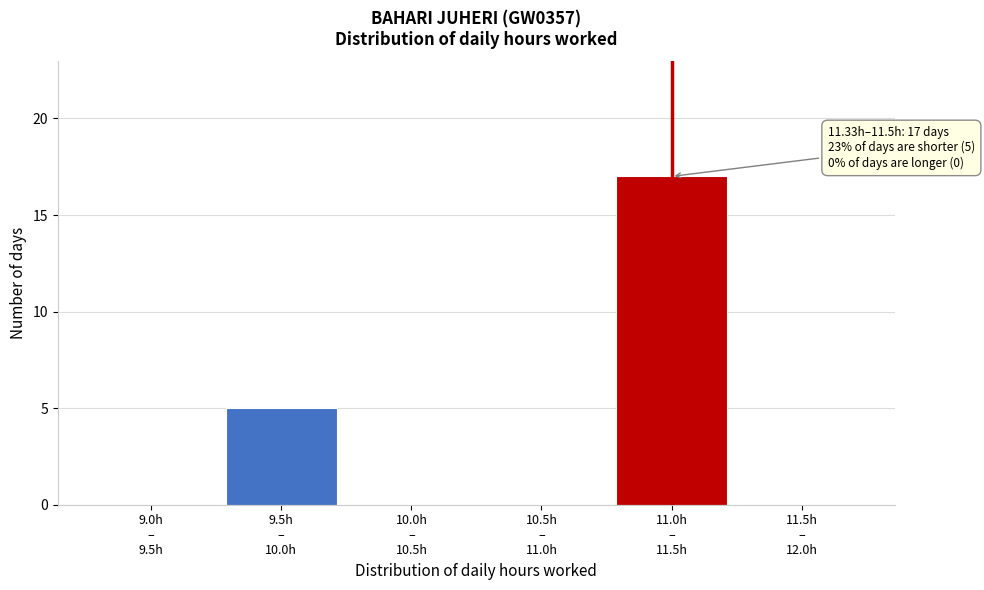

What is the greatest value displayed?

17